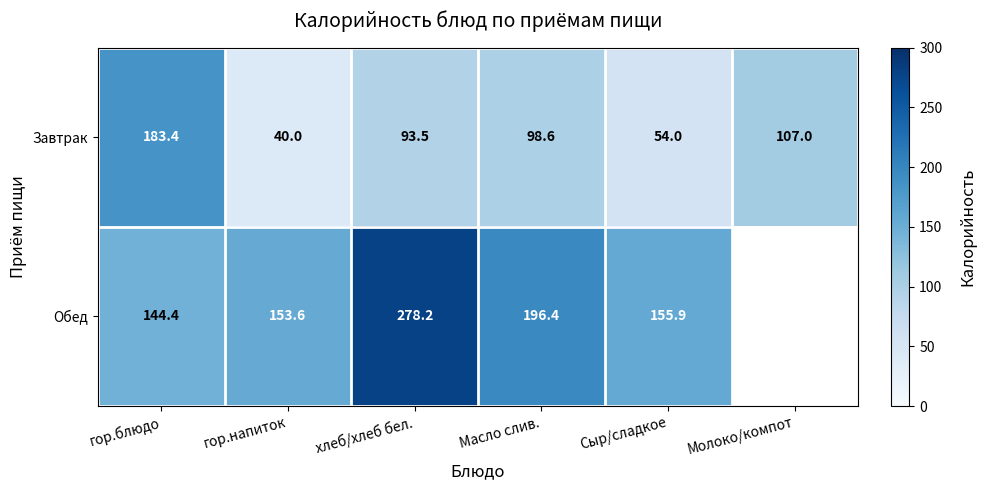

Is it true that Завтрак equals 183.4 at гор.блюдо?

True